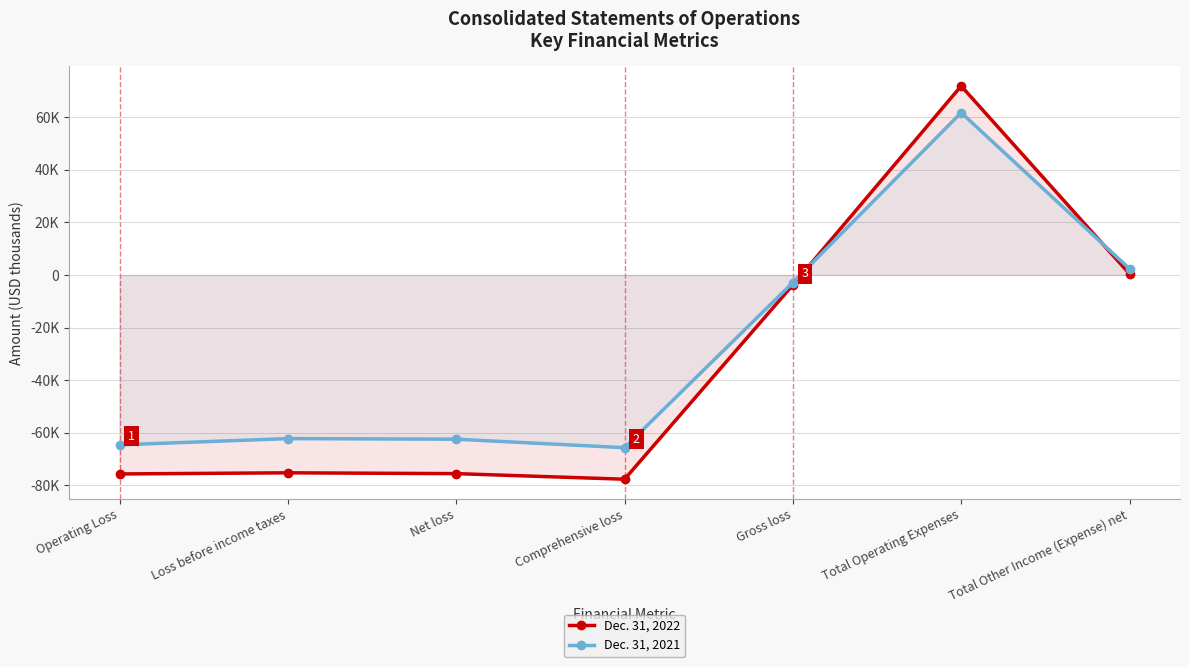

Which category has the highest value across all series?

Total Operating Expenses